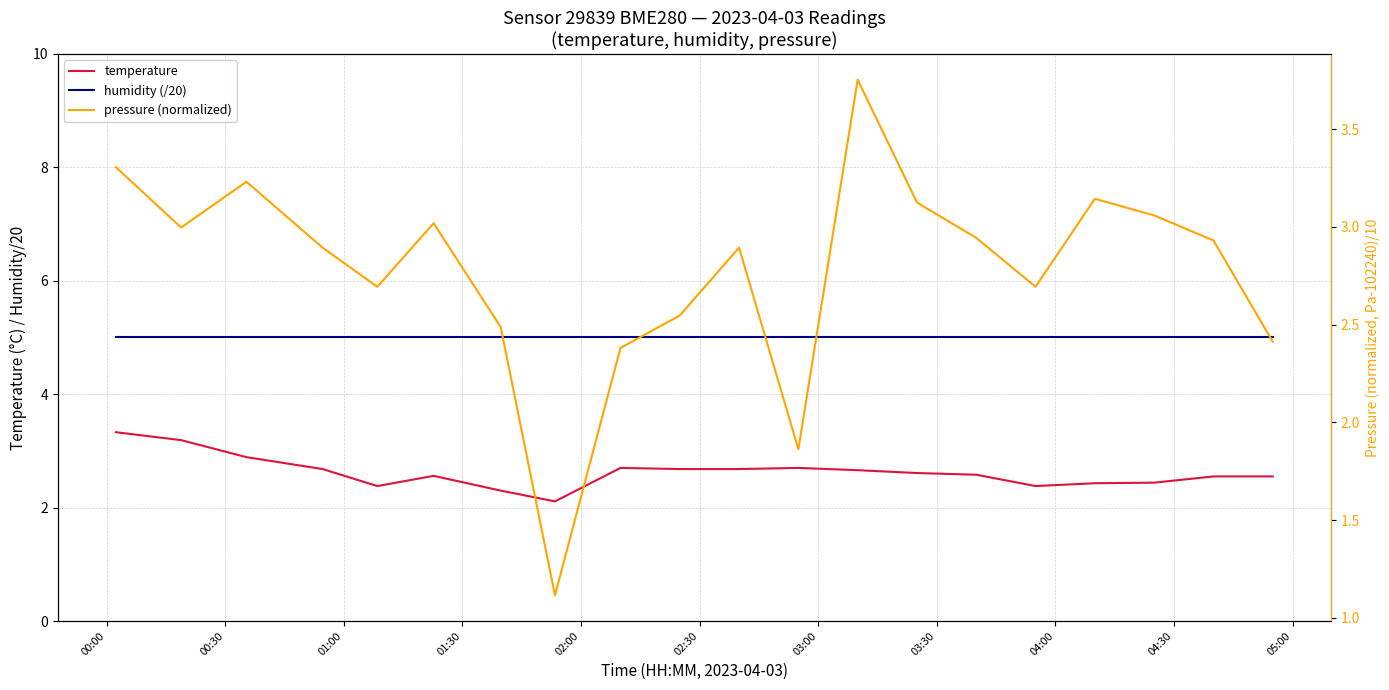

Reading right to left, transcribe all the data shown in this chart.

temperature: 2.5	2.5	2.4	2.4	2.4	2.6	2.6	2.7	2.7	2.7	2.7	2.7	2.1	2.3	2.6	2.4	2.7	2.9	3.2	3.3
humidity (/20): 5.0	5.0	5.0	5.0	5.0	5.0	5.0	5.0	5.0	5.0	5.0	5.0	5.0	5.0	5.0	5.0	5.0	5.0	5.0	5.0
pressure (normalized): 2.4	2.9	3.1	3.1	2.7	2.9	3.1	3.8	1.9	2.9	2.5	2.4	1.1	2.5	3.0	2.7	2.9	3.2	3.0	3.3